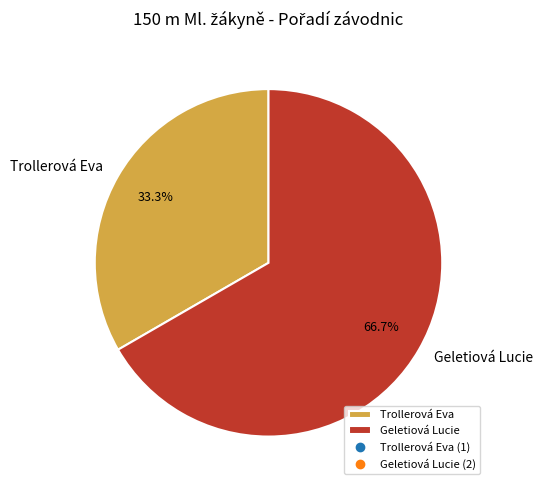

How many segments does this pie chart have?

2